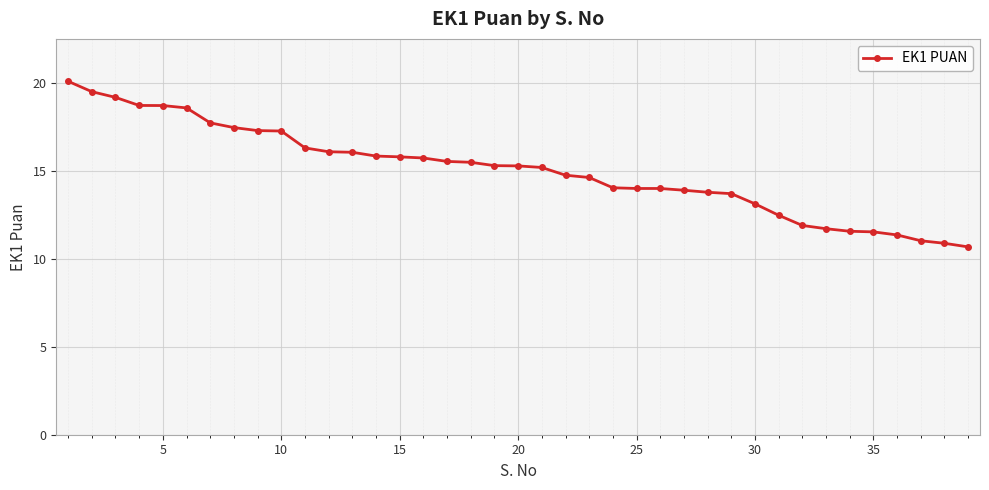

What is the value of the 34th point from the left?

11.6